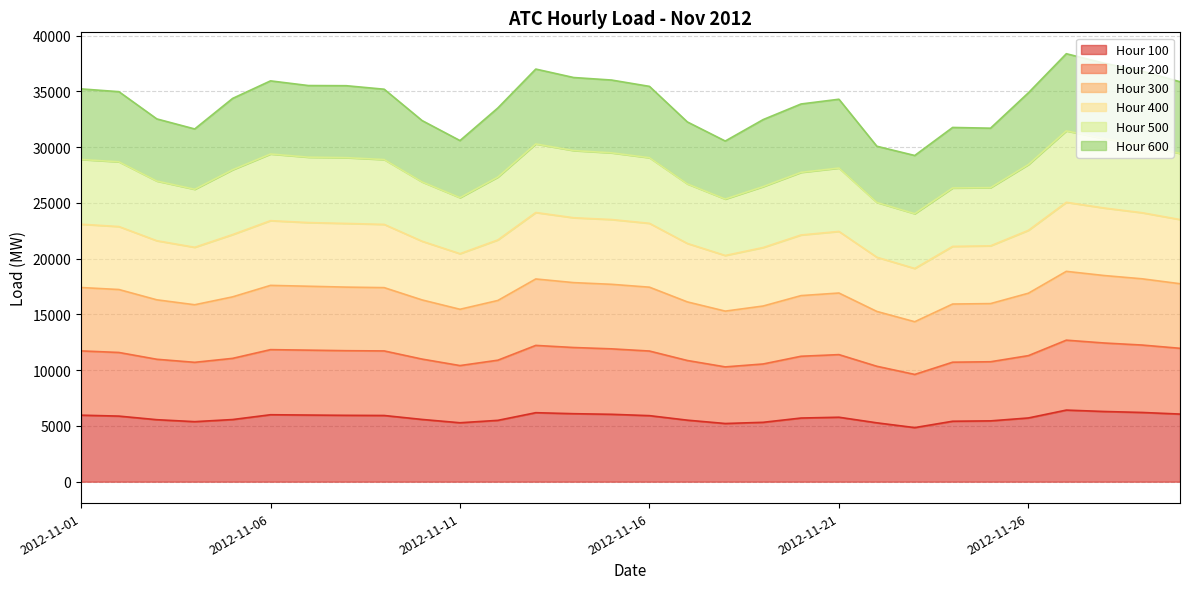

Does the chart display data point markers on the line(s)?

No